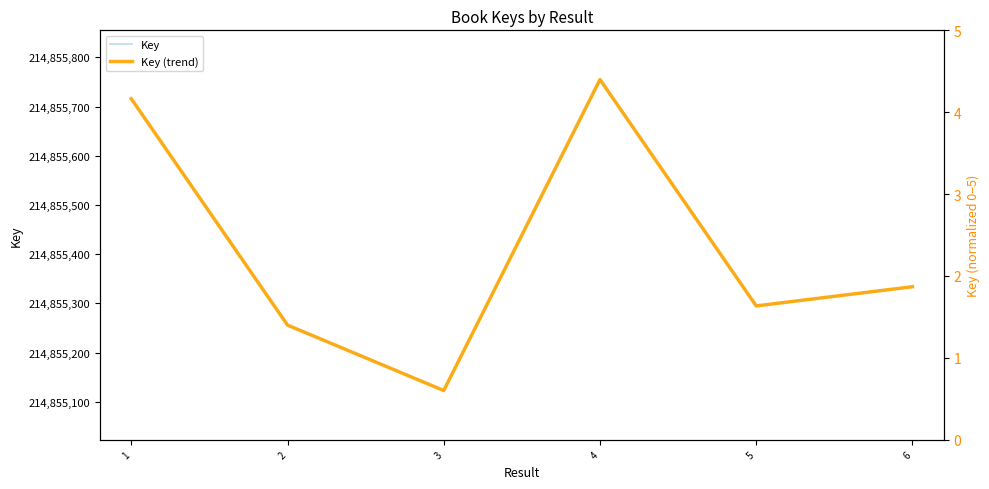

Is it true that Key equals 214855755 at 4?

True